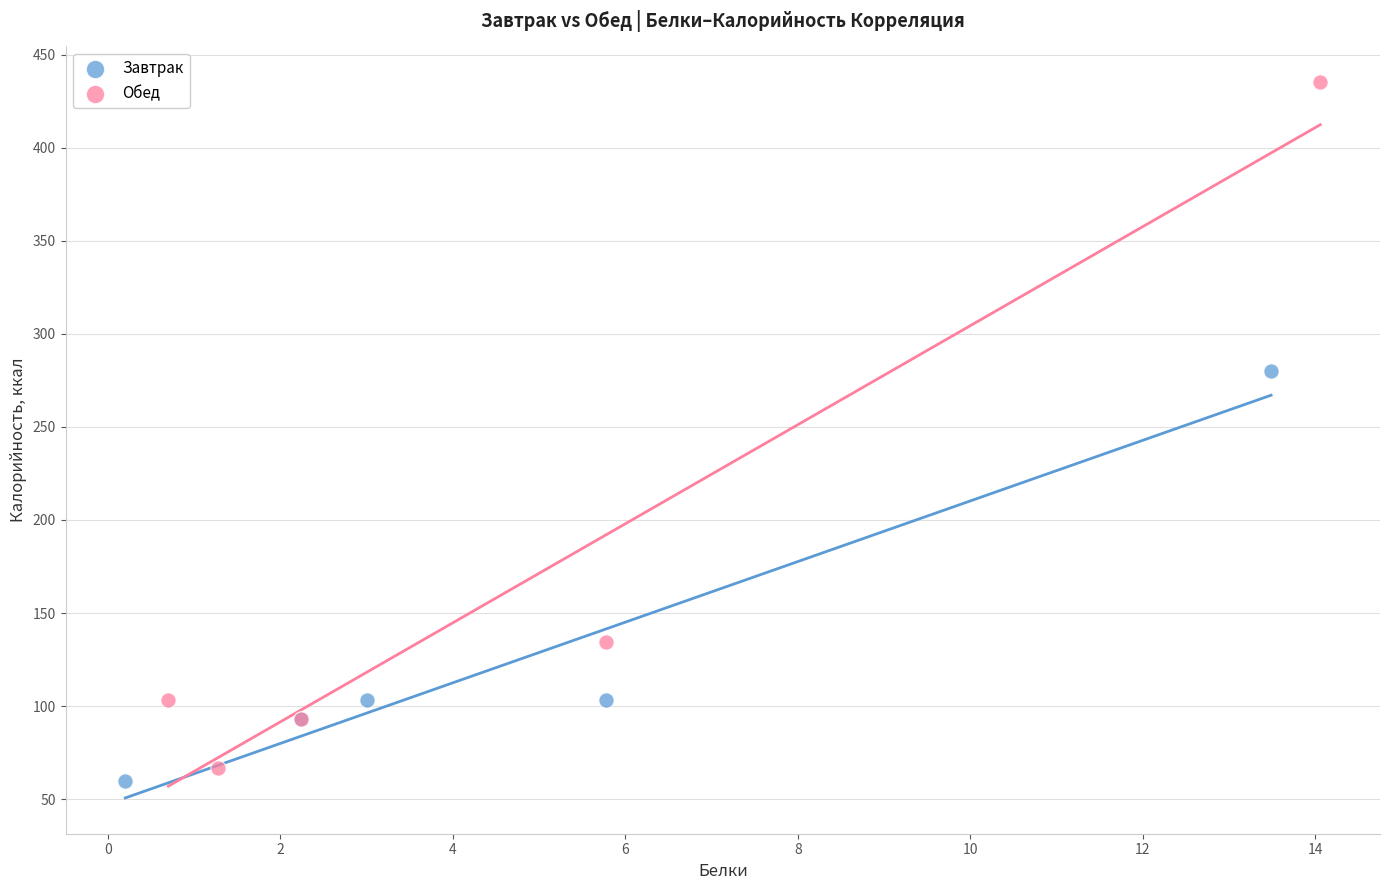

Which series has the largest Y range (max minus min)?

Обед